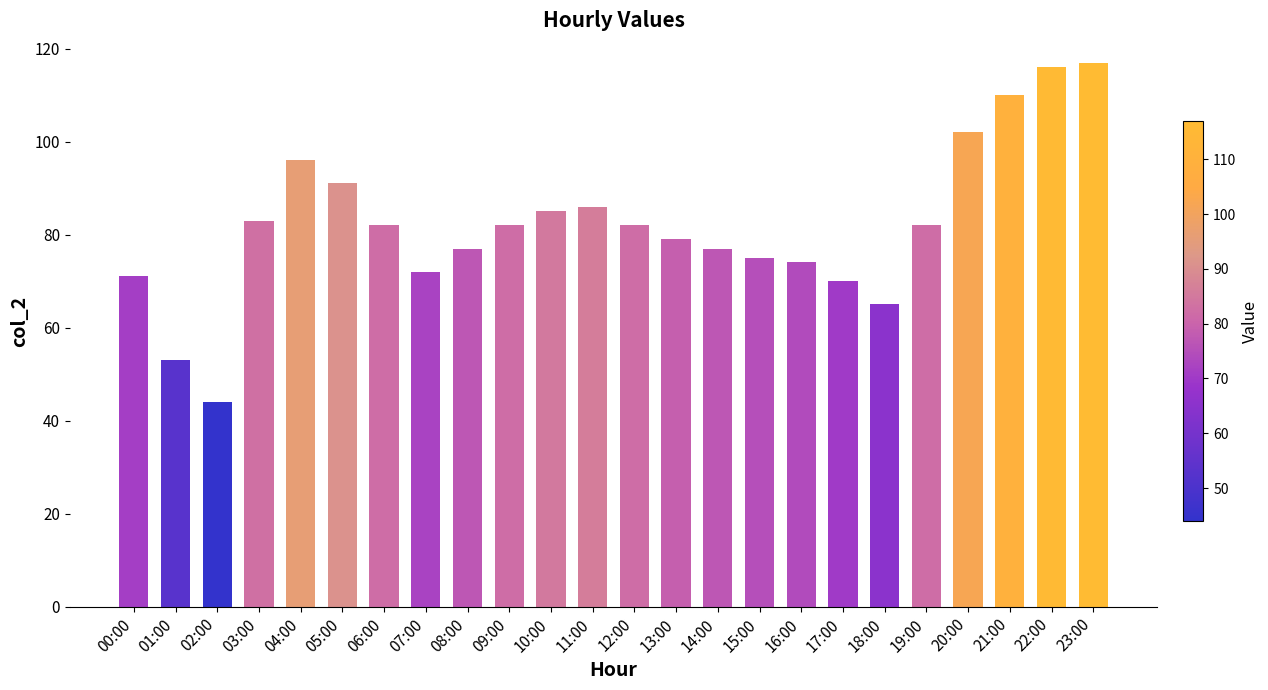

What is the maximum value shown in the chart?

117